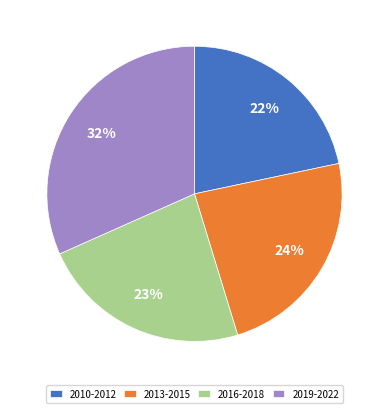

Combined, do 2013-2015 and 2019-2022 account for over 50%?

Yes